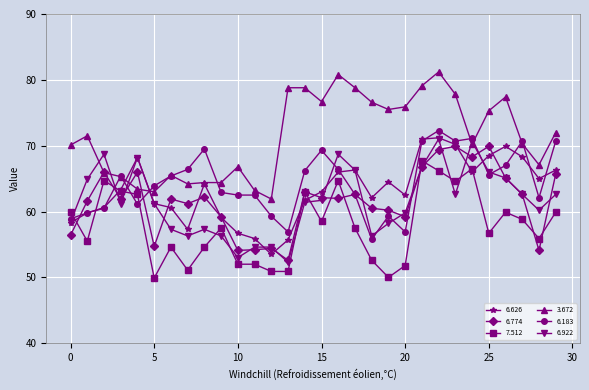

What is the minimum value shown in the chart?

49.9